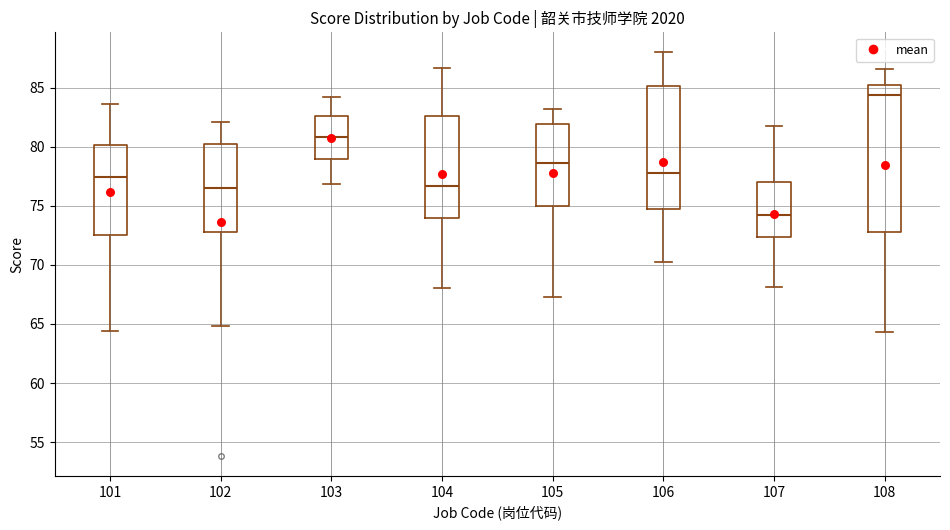

Reading left to right, transcribe this box plot: for each box, give where its median line is, the range the box spans, and where its two whiskers end, as read against the y-axis. The values are not printed on the chart, so give them approximately, as read against the axis.

101: median 77.5, box 72.5 to 80.0, whiskers 64.5 to 83.5
102: median 76.5, box 73.0 to 80.0, whiskers 65.0 to 82.0
103: median 81.0, box 79.0 to 82.5, whiskers 77.0 to 84.0
104: median 76.5, box 74.0 to 82.5, whiskers 68.0 to 86.5
105: median 78.5, box 75.0 to 82.0, whiskers 67.5 to 83.0
106: median 78.0, box 74.5 to 85.0, whiskers 70.5 to 88.0
107: median 74.0, box 72.5 to 77.0, whiskers 68.0 to 81.5
108: median 84.5, box 73.0 to 85.0, whiskers 64.5 to 86.5